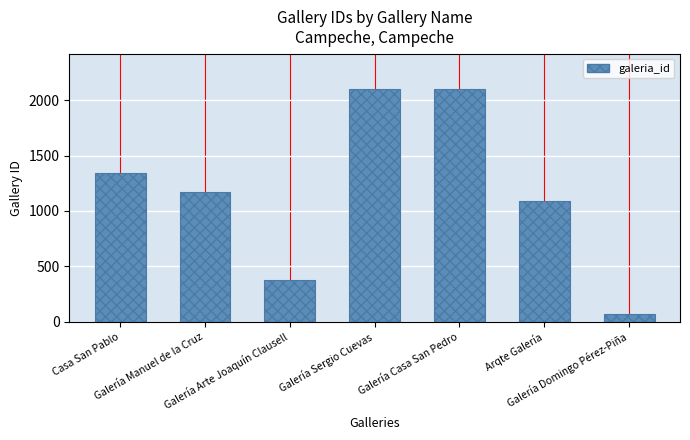

How many categories are shown in the chart?

7